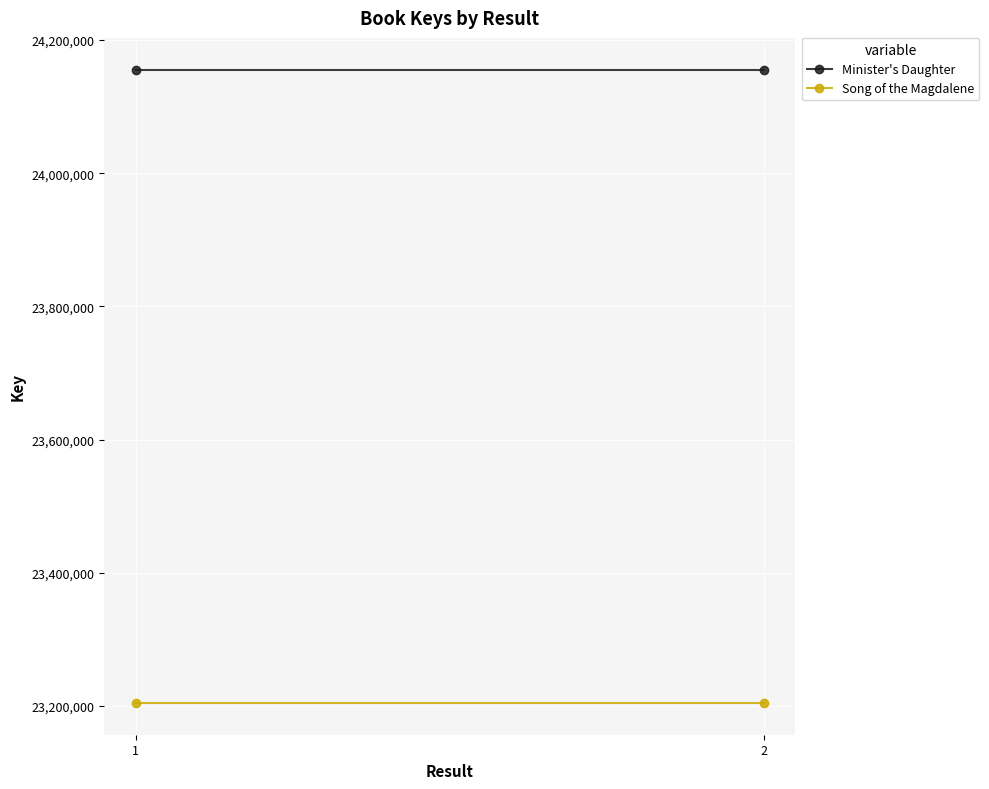

What is the maximum value shown in the chart?

24155549